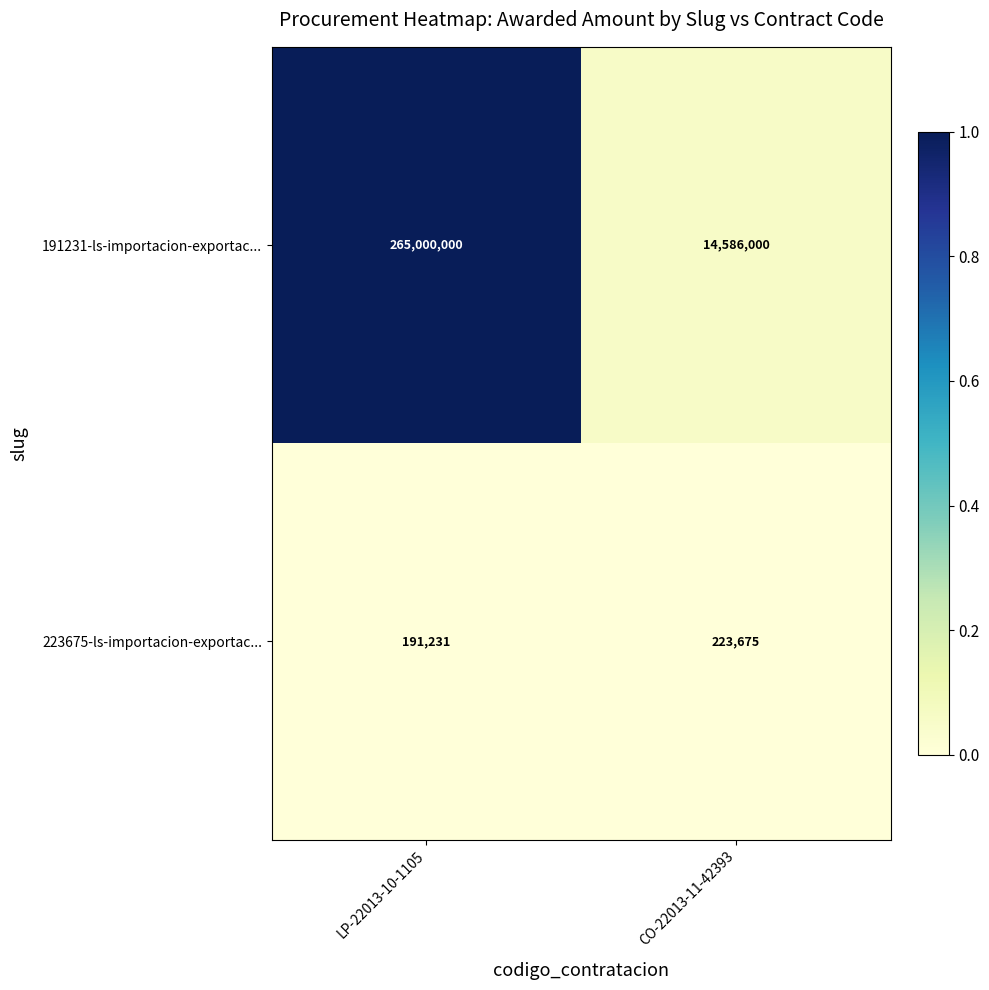

The 223675-ls-importacion-exportac... series shows 191231 at LP-22013-10-1105. True or false?

True